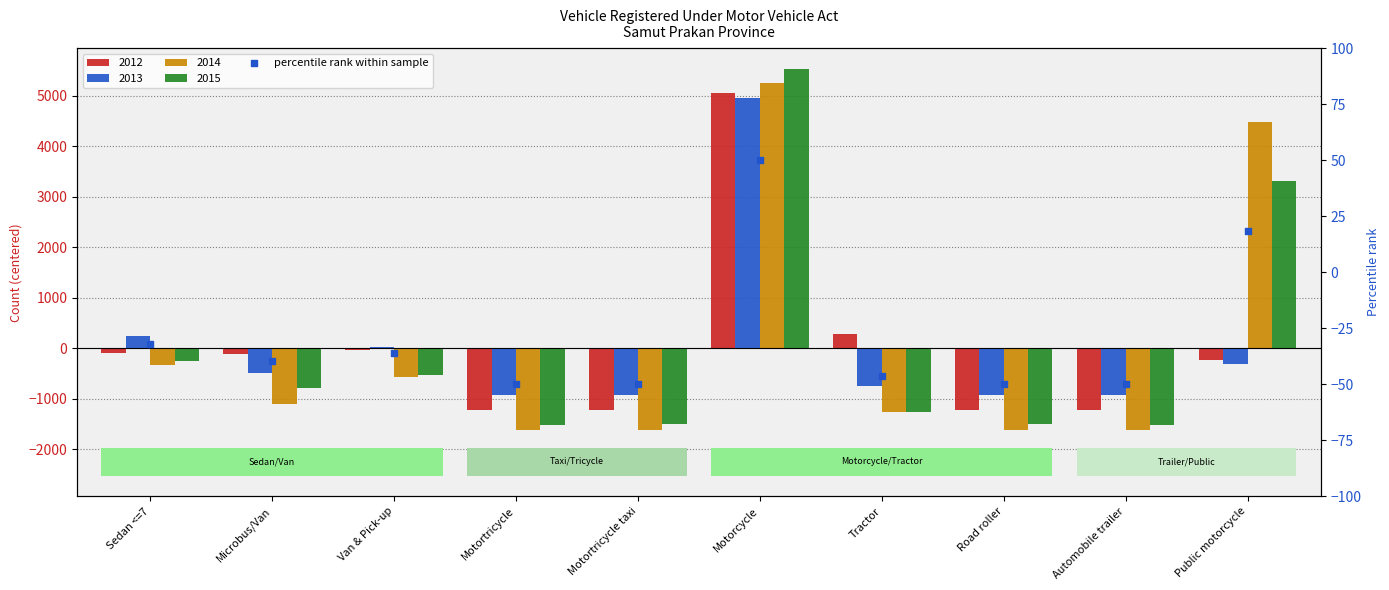

Which has a higher value, Public motorcycle or Motortricycle taxi?

Public motorcycle